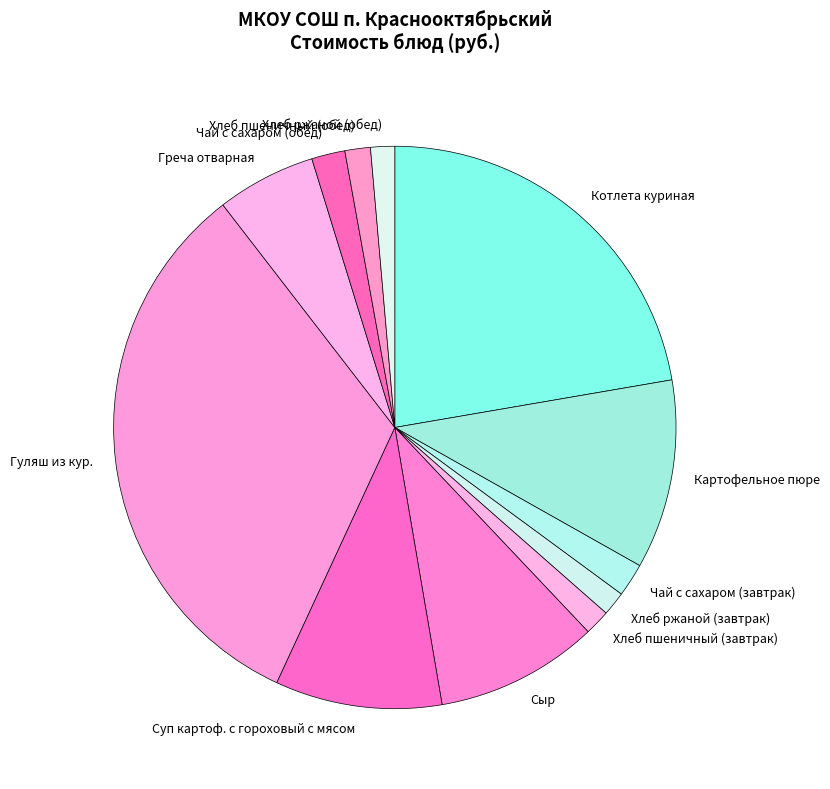

Is Сыр the majority of the pie?

No